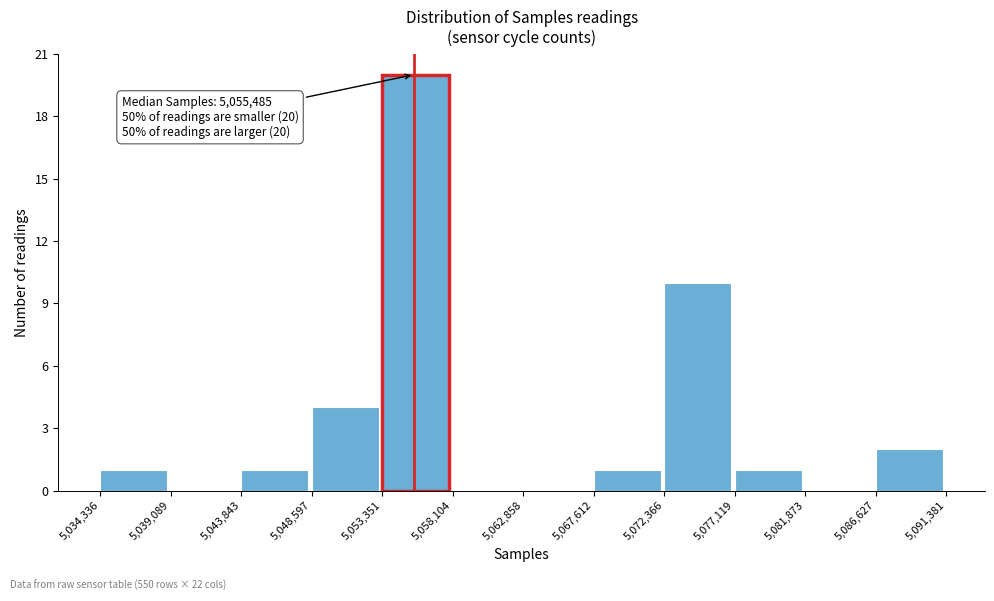

Which range on the x-axis has the tallest bar?

5,053,351 to 5,058,104